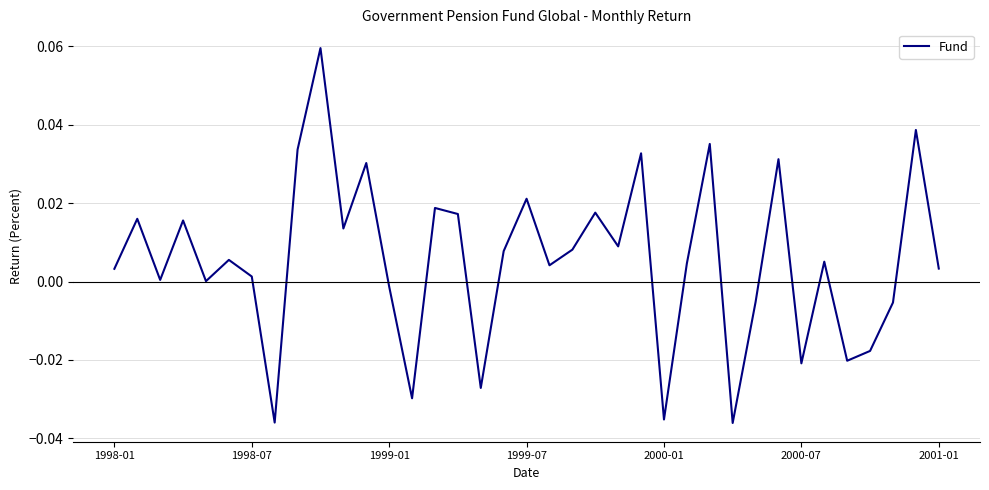

Is this an area chart (filled region under the line)?

No